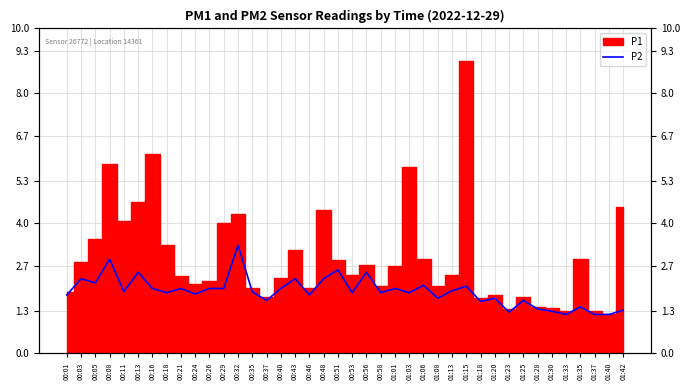

Where is the data nearest to the value 2?

00:16